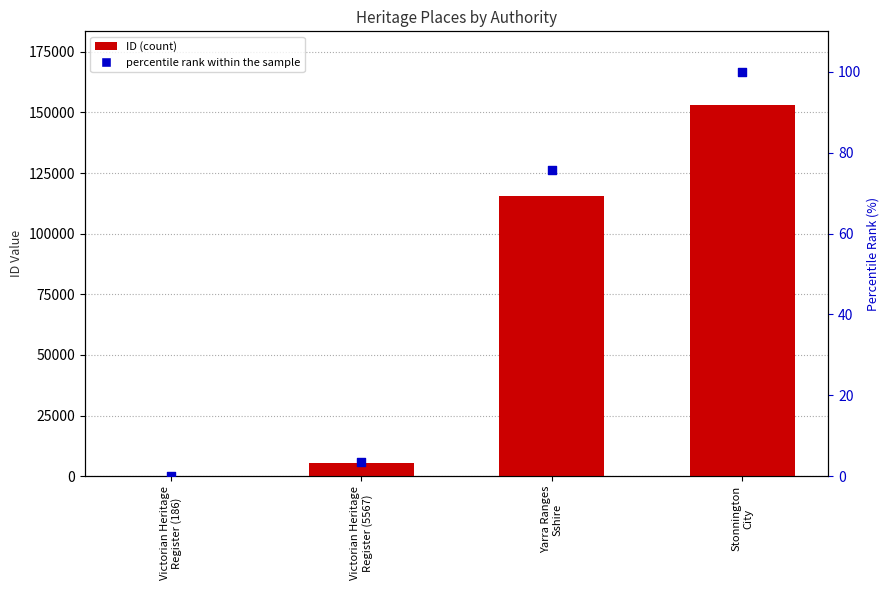

Which series has the largest Y range (max minus min)?

ID